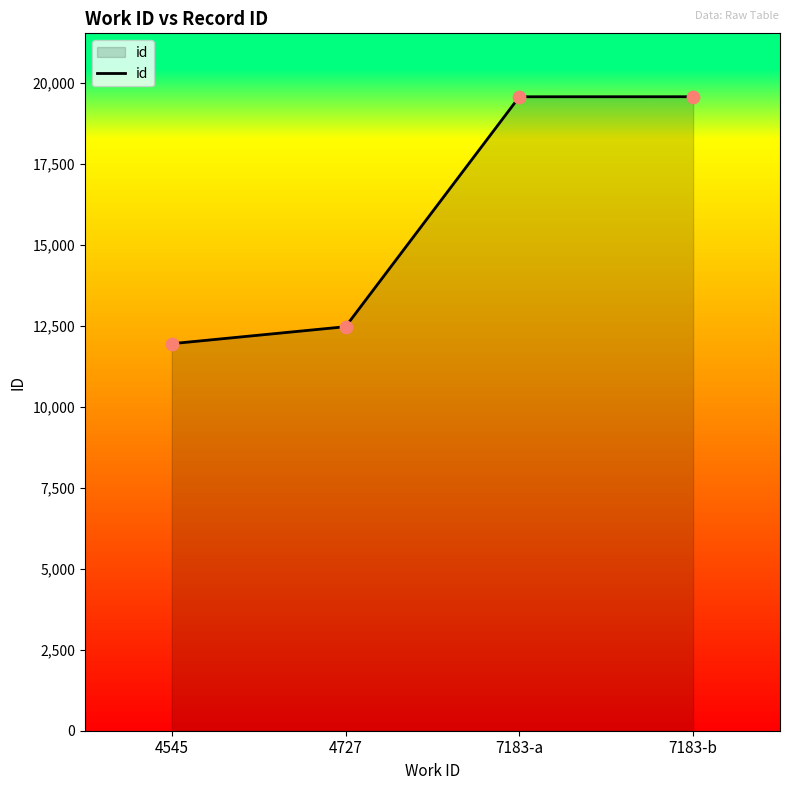

Which has a higher value, 4727 or 7183-b?

7183-b